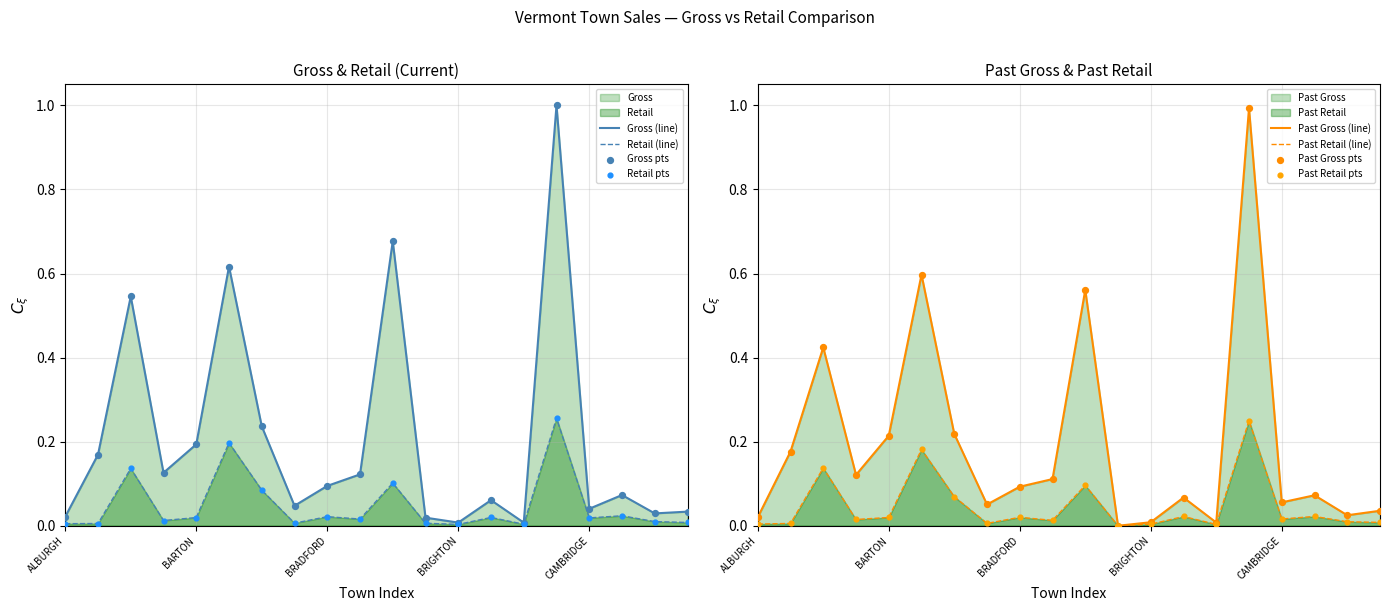

Which series contains the highest Y value?

Gross